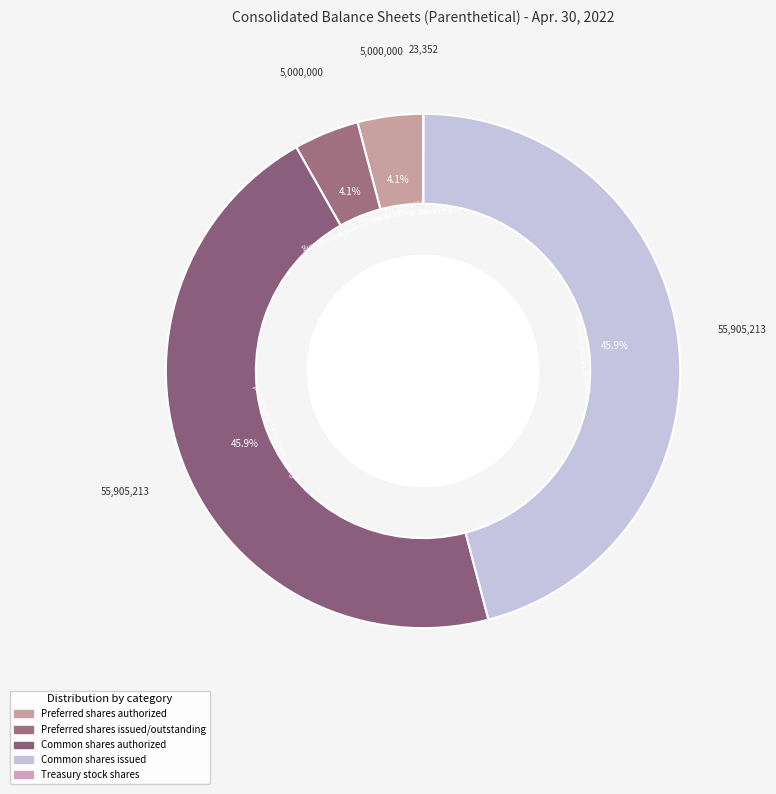

What percentage do Preferred shares issued/outstanding and Preferred shares authorized together represent?

8.2%